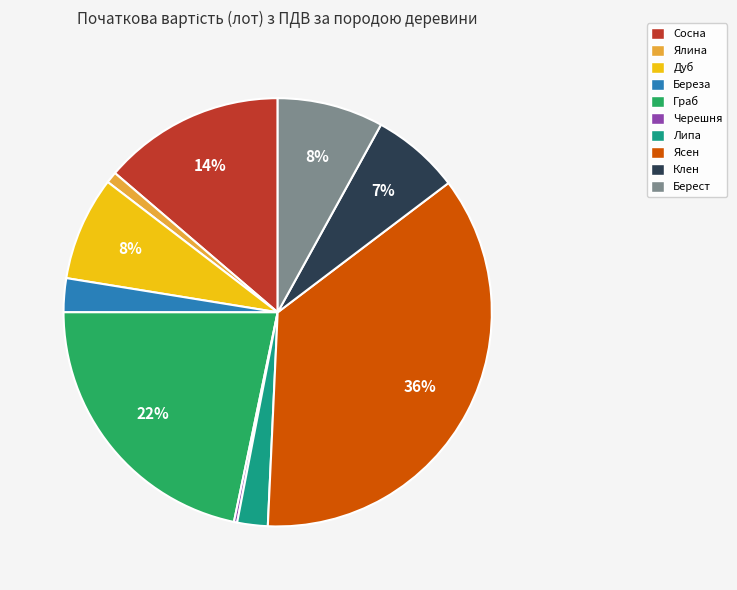

To the nearest percent, what is the difference between the largest and smallest slice percentages?

36%